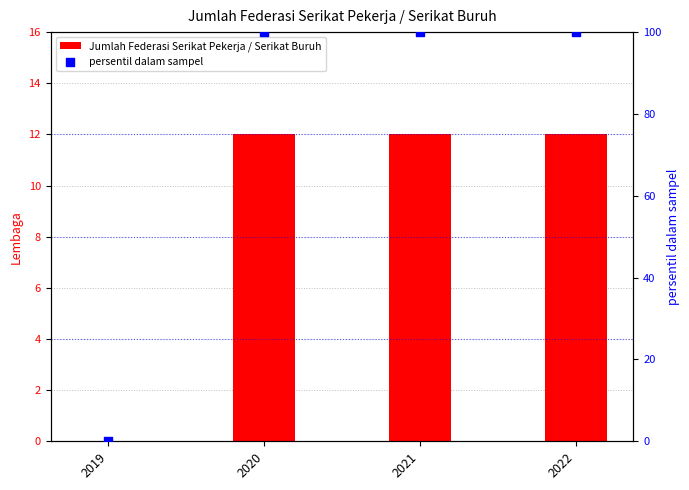

Which series has the largest Y range (max minus min)?

persentil dalam sampel